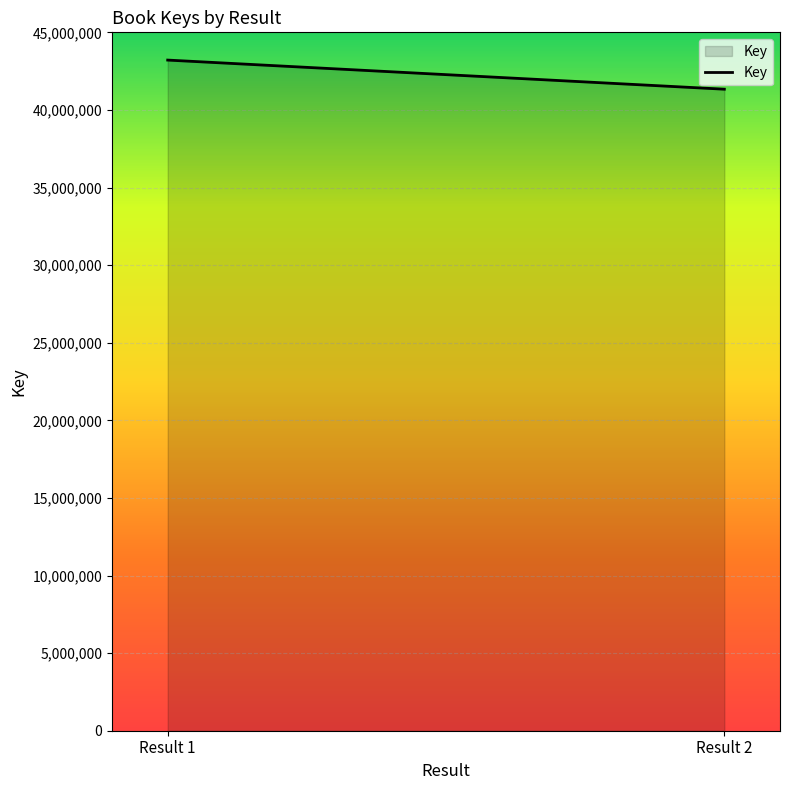

Rank the categories by value from lowest to highest.

Result 2, Result 1